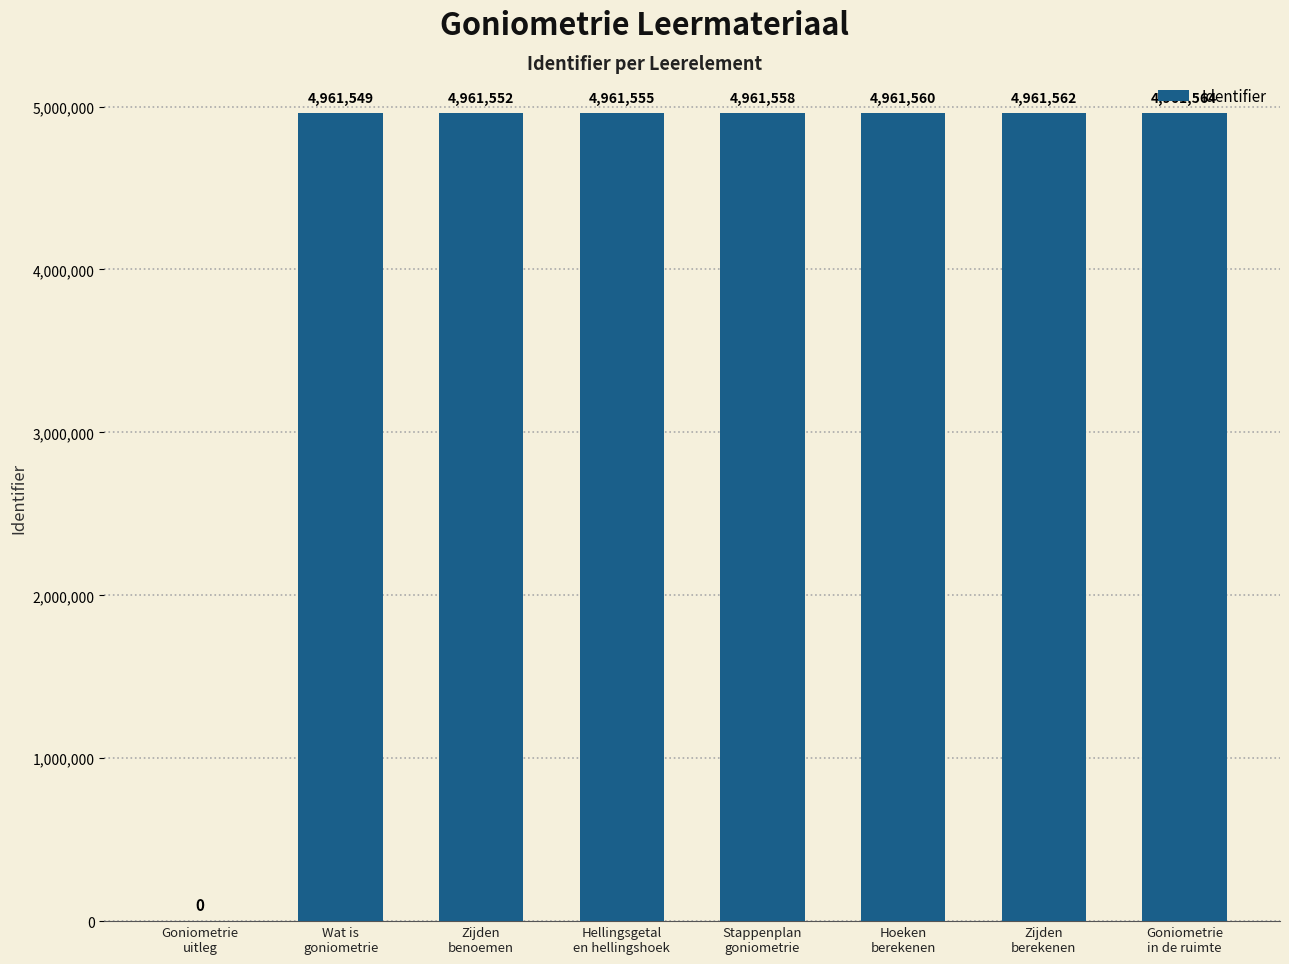

What is the greatest value displayed?

4961564